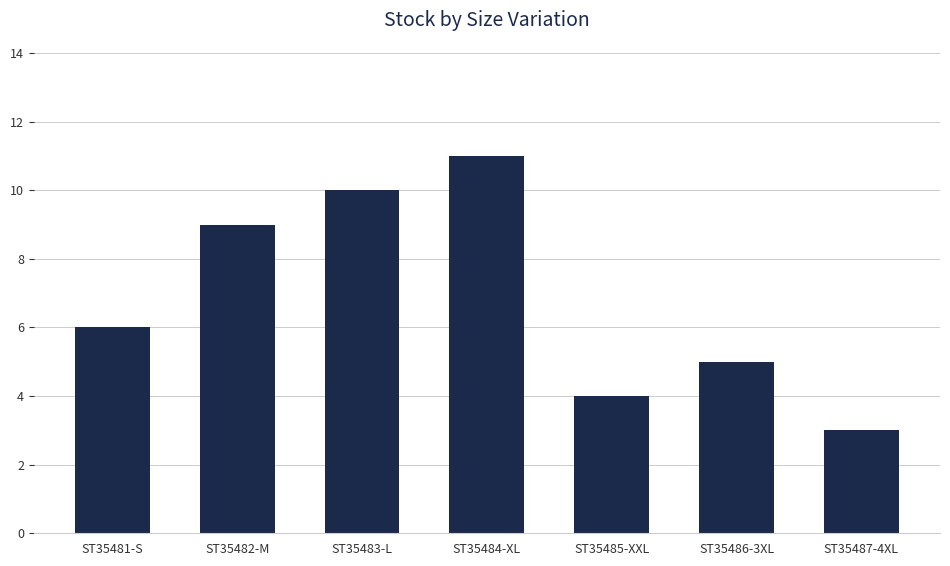

What is the difference between the values at ST35487-4XL and ST35483-L?

7